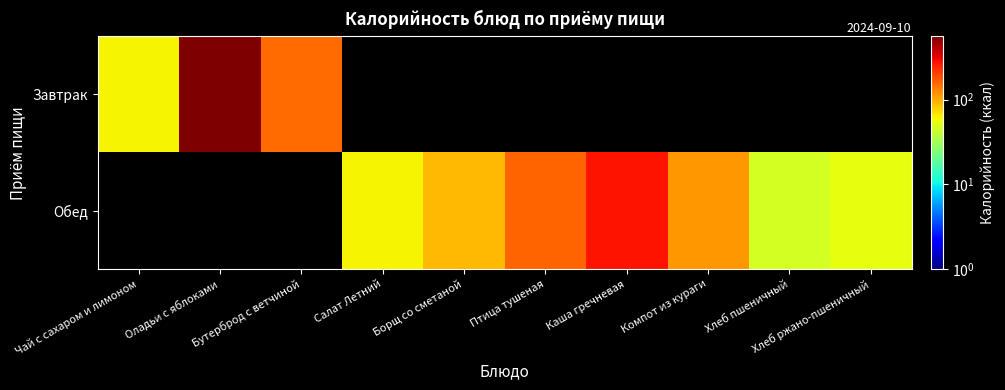

The Обед series shows 158.0 at Борщ со сметаной. True or false?

False